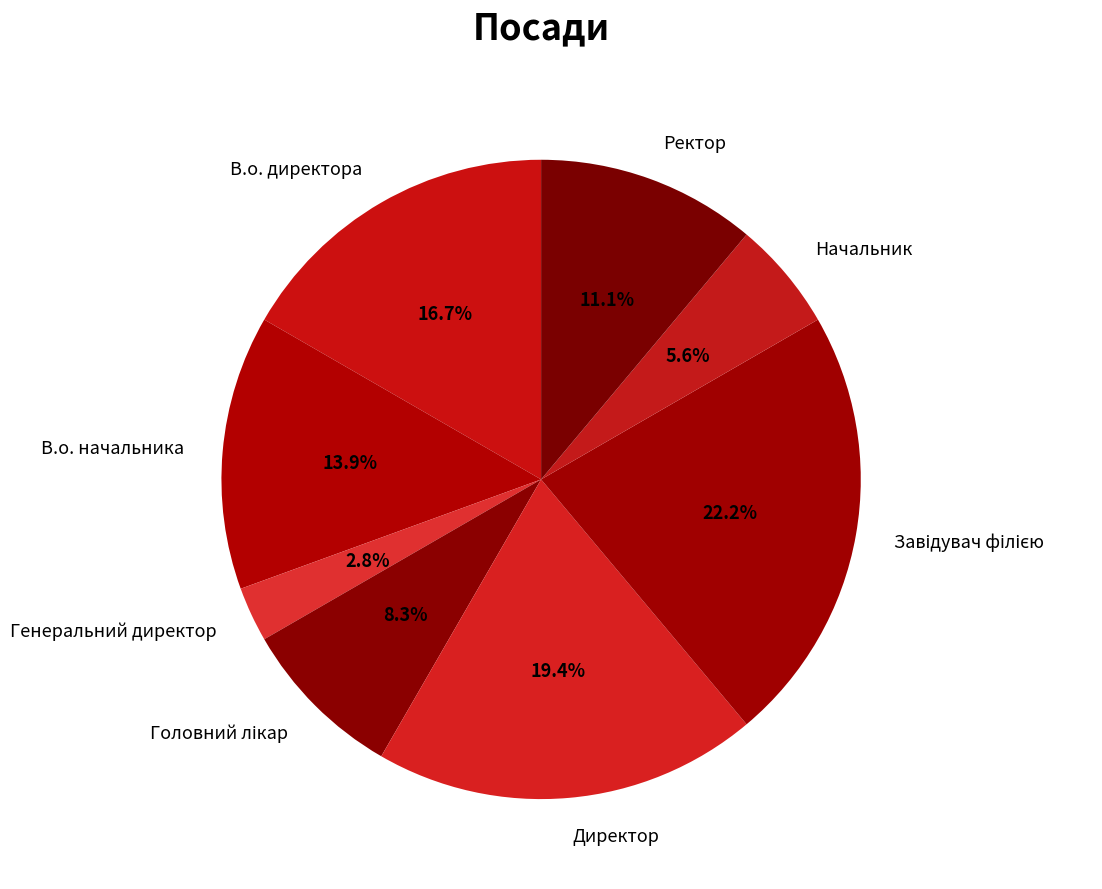

To the nearest percent, what is the difference between the Ректор and В.о. директора slice percentages?

6%